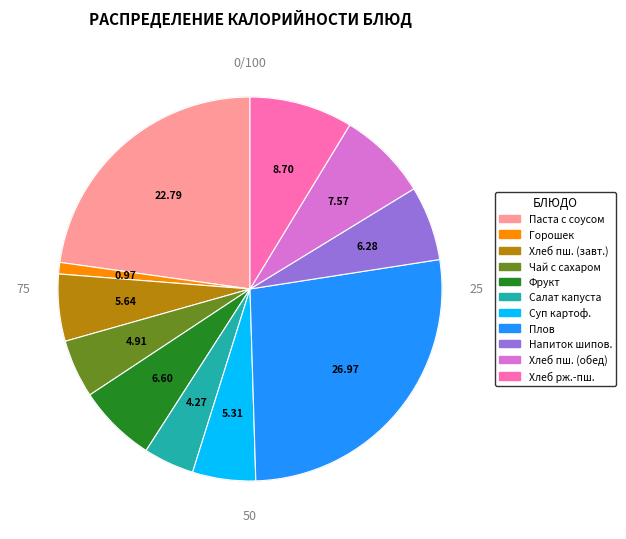

Which category has the smallest portion of the pie?

Горошек консервированные